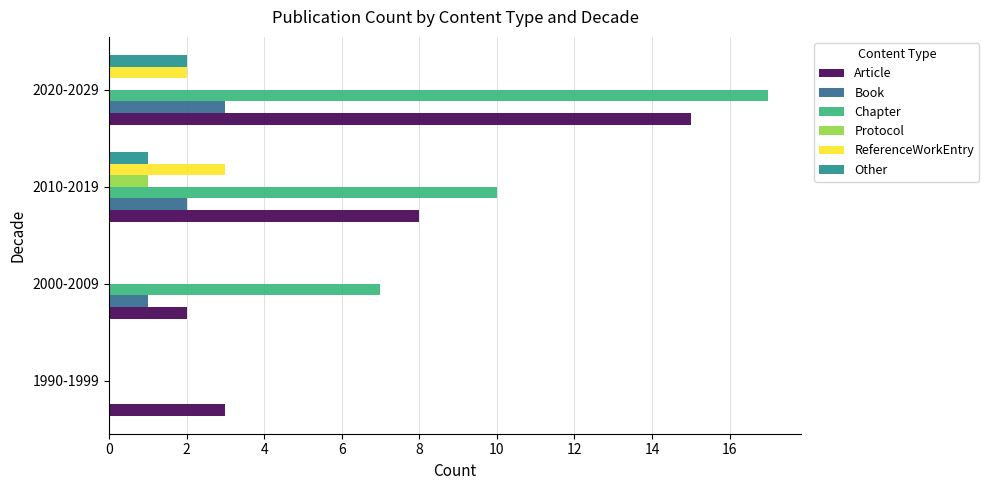

Count the Book values in the range 1 to 3.

3